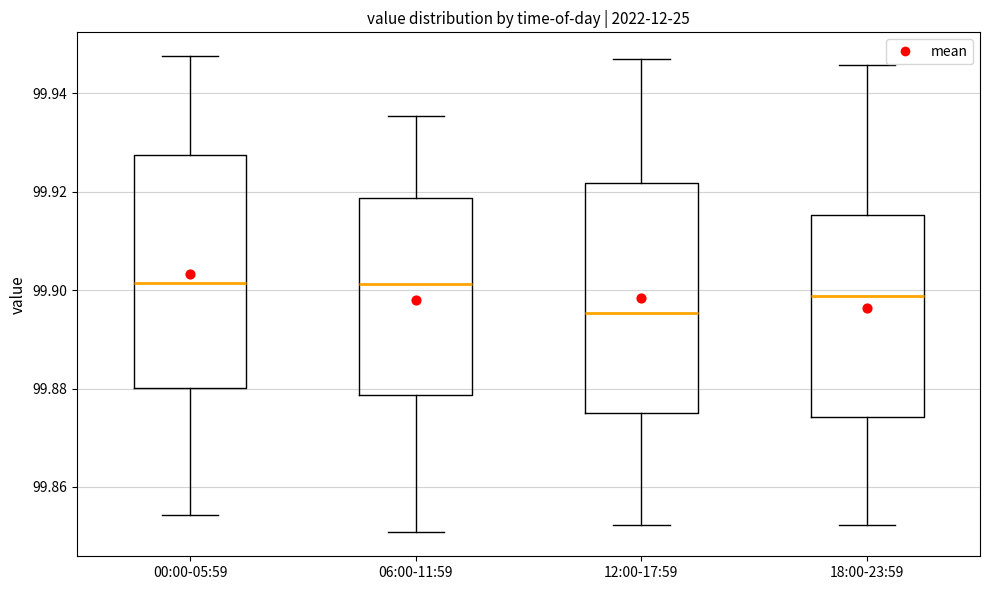

Reading left to right, transcribe this box plot: for each box, give where its median line is, the range the box spans, and where its two whiskers end, as read against the y-axis. The values are not printed on the chart, so give them approximately, as read against the axis.

00:00-05:59: median 99.902, box 99.880 to 99.928, whiskers 99.854 to 99.948
06:00-11:59: median 99.902, box 99.878 to 99.918, whiskers 99.850 to 99.936
12:00-17:59: median 99.896, box 99.874 to 99.922, whiskers 99.852 to 99.946
18:00-23:59: median 99.898, box 99.874 to 99.916, whiskers 99.852 to 99.946